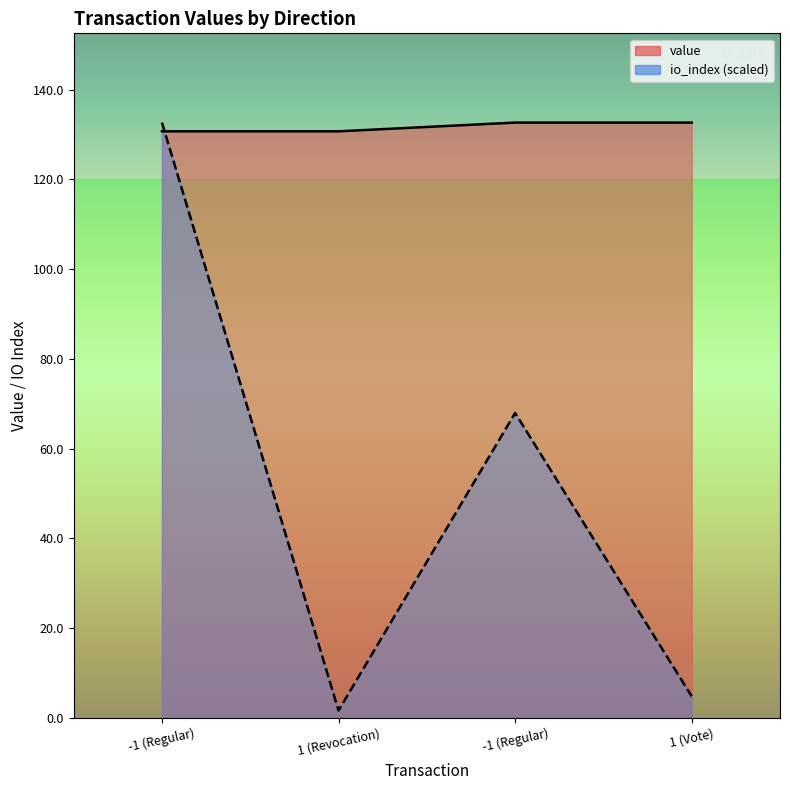

Where do io_index and value first cross each other?

-1 (Regular) and 1 (Revocation)